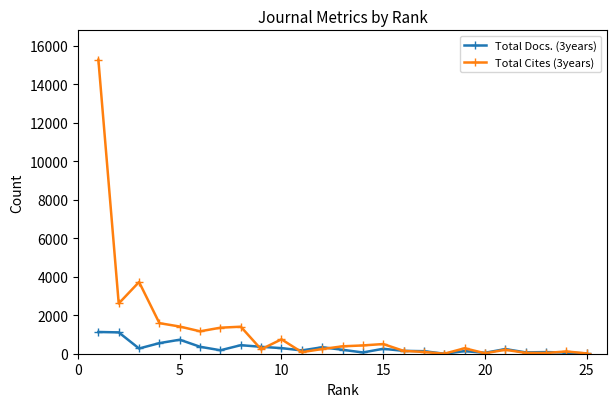

Which series has the largest total across all categories?

Total Cites (3years)